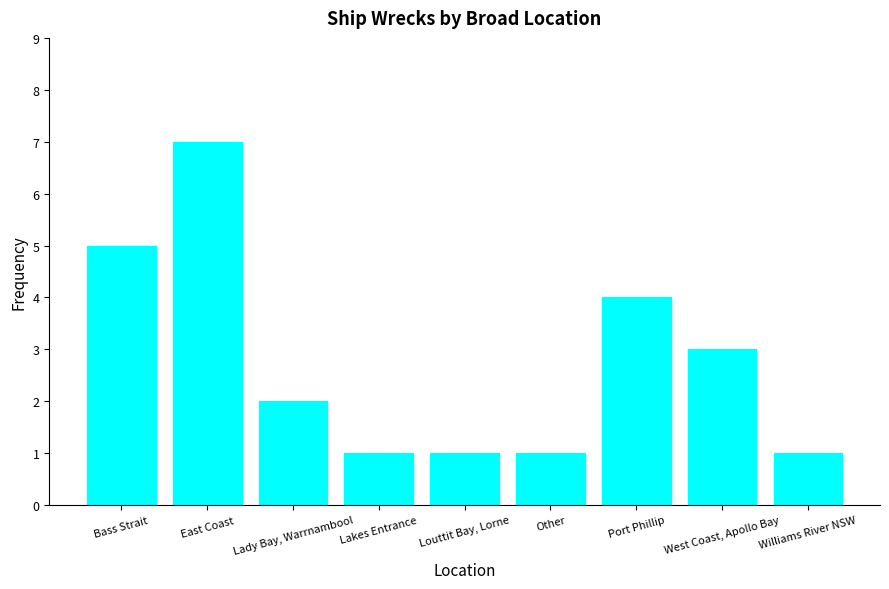

Which label corresponds to the largest value in the chart?

East Coast